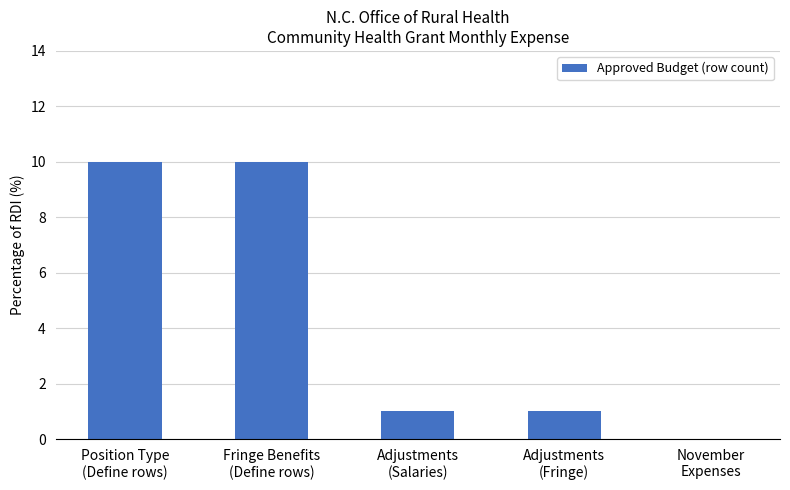

What is the maximum value shown in the chart?

10